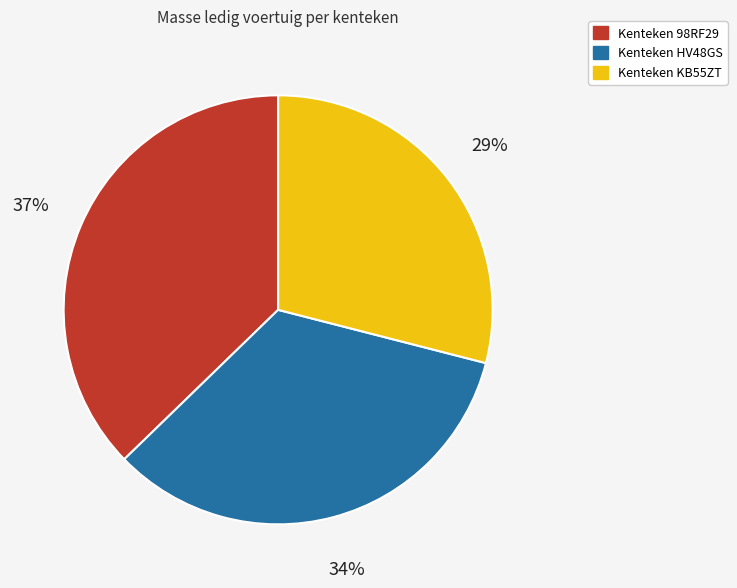

Is there a majority slice in this chart?

No